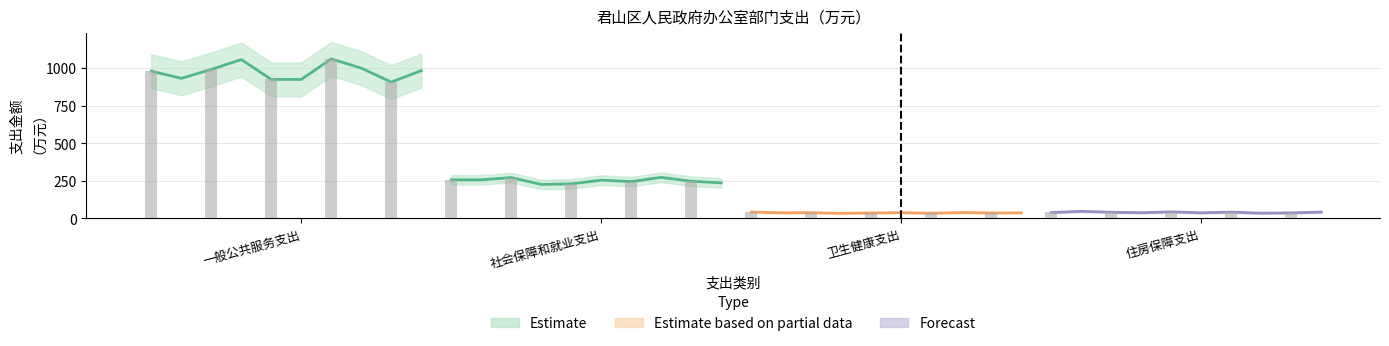

The value at 社会保障和就业支出 is 1669.5. True or false?

False